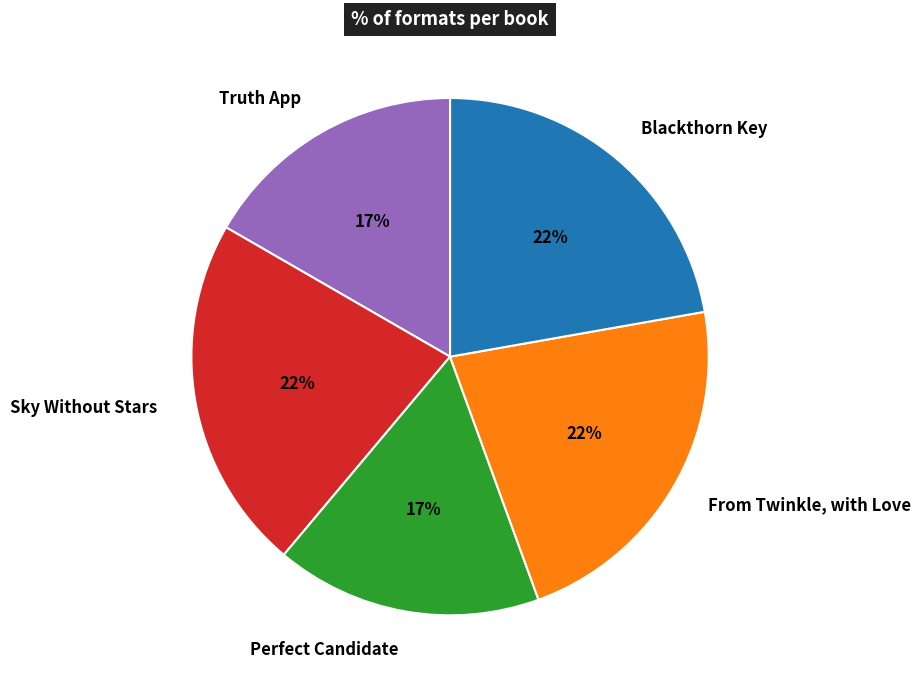

Approximately how many times larger is the value at Sky Without Stars compared to Truth App?

1.3